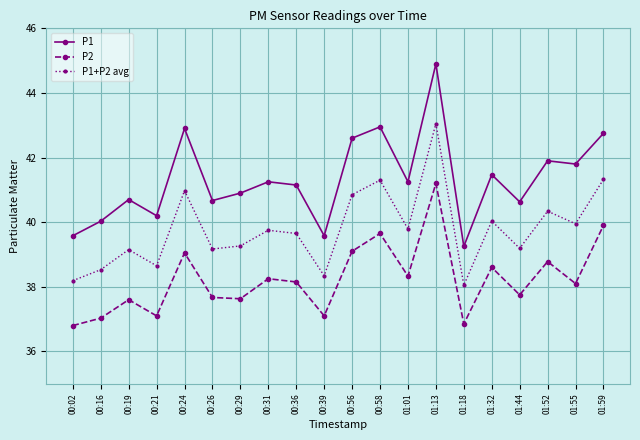

What is the sum of all P1 values?

826.5